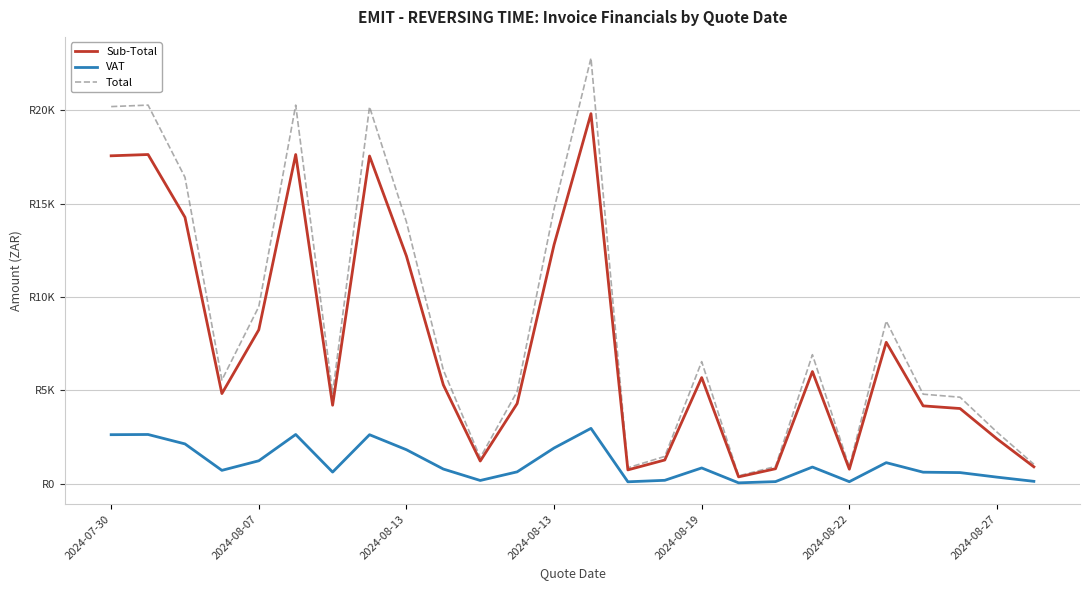

Where does the Sub-Total series first go above 5300?

2024-07-30